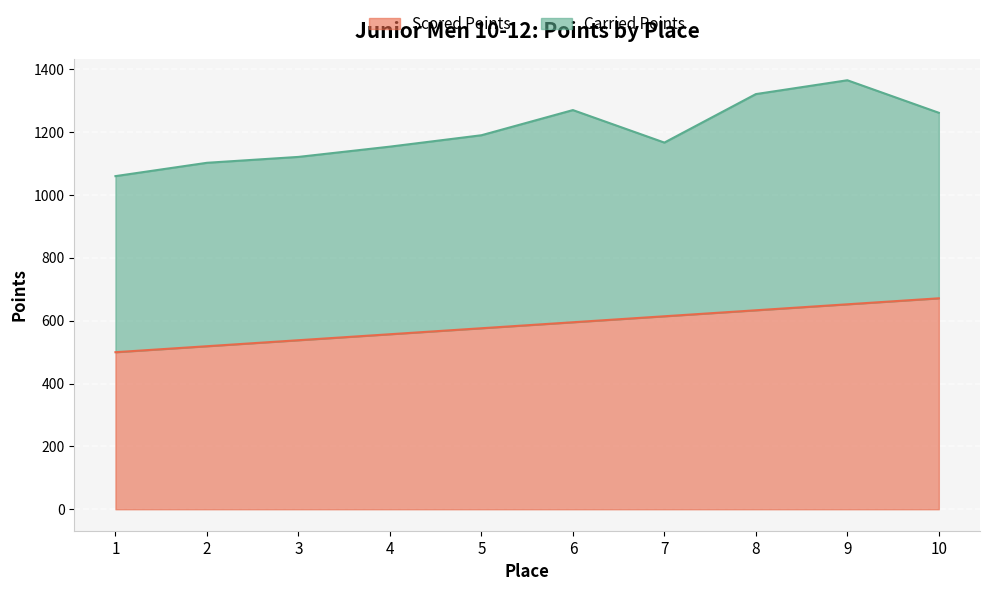

What is the change in value from 5 to 10?

+95.2